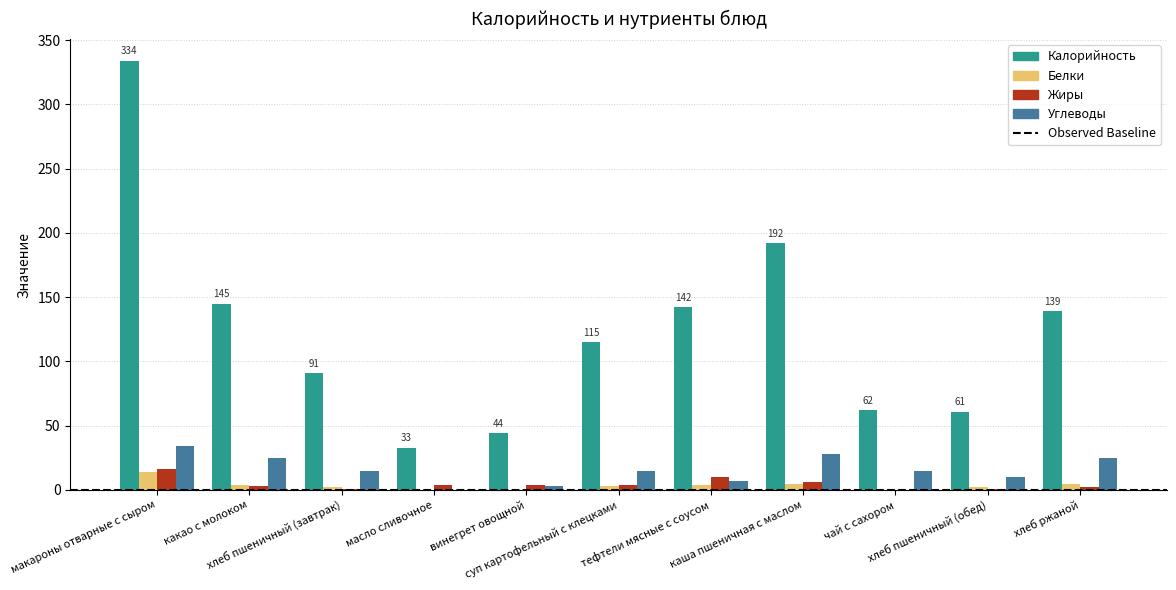

What is the maximum value for Жиры?

16